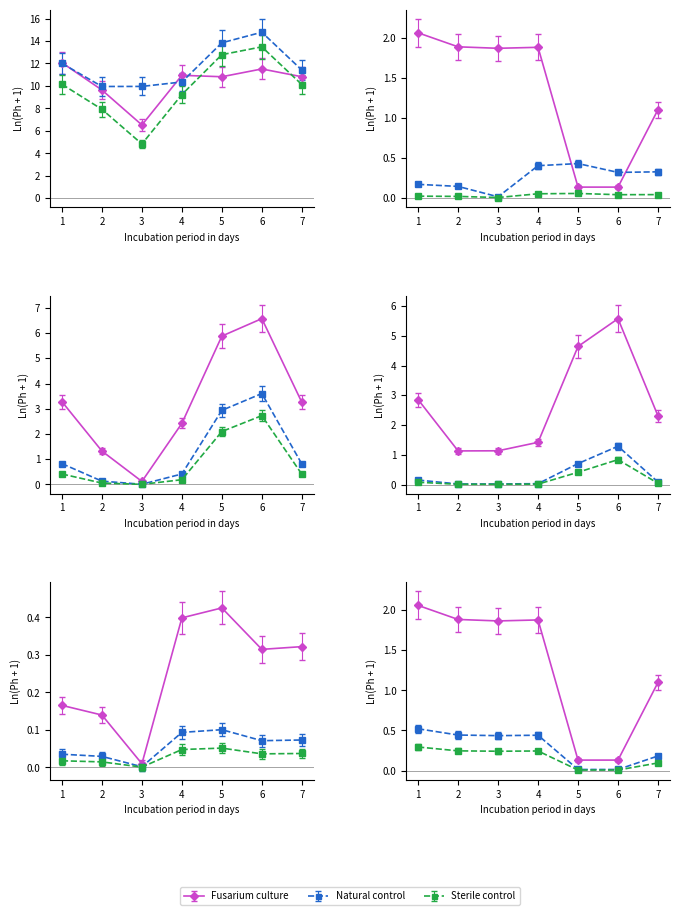

What is the difference between the second highest and second lowest values in the Natural control series?

0.4